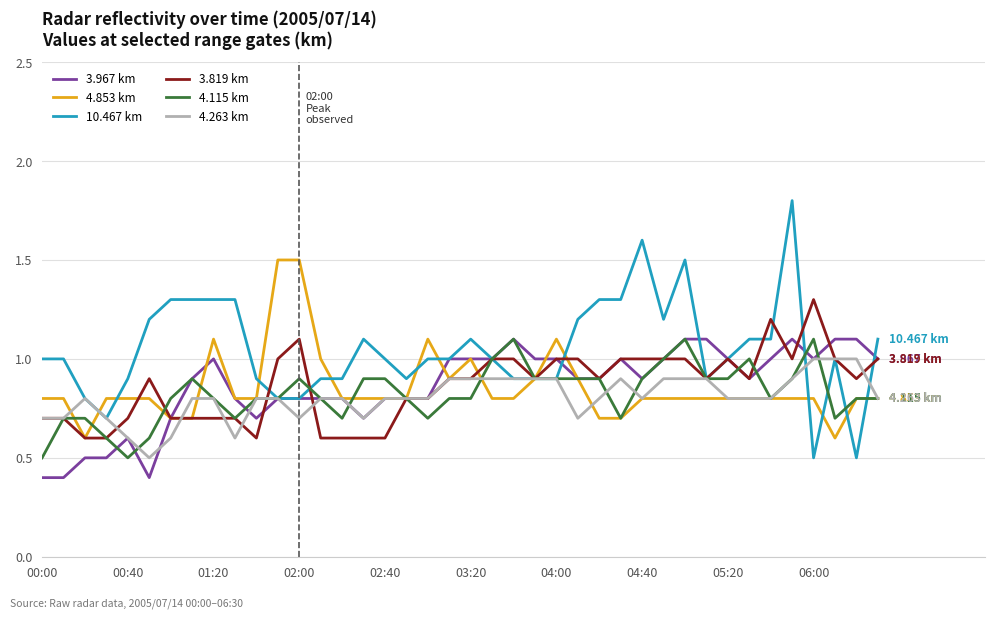

Which series has the widest spread of values?

10.467 km